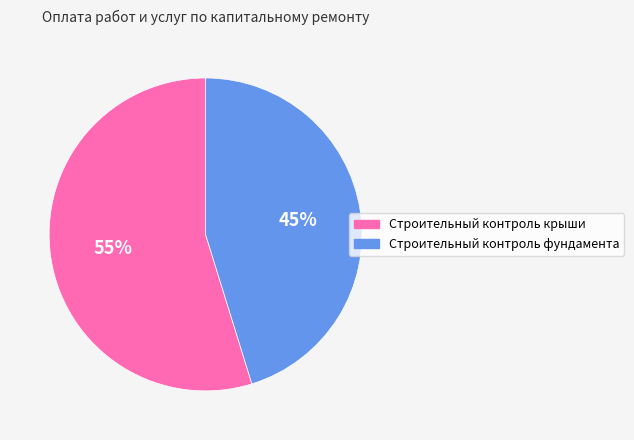

Approximately how many times larger is the value at Строительный контроль крыши compared to Строительный контроль фундамента?

1.2